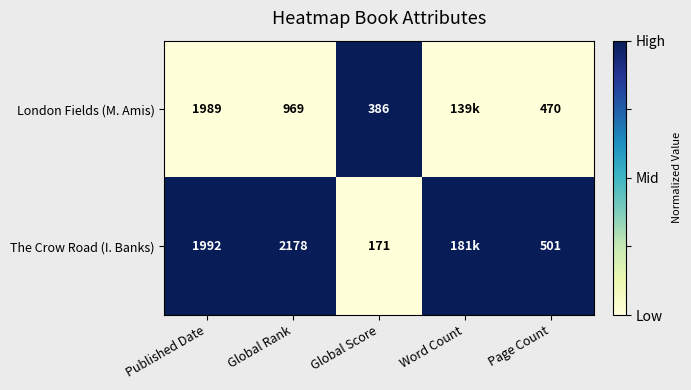

True or false: The Crow Road (I. Banks) has a value of 2605 at Published Date.

False